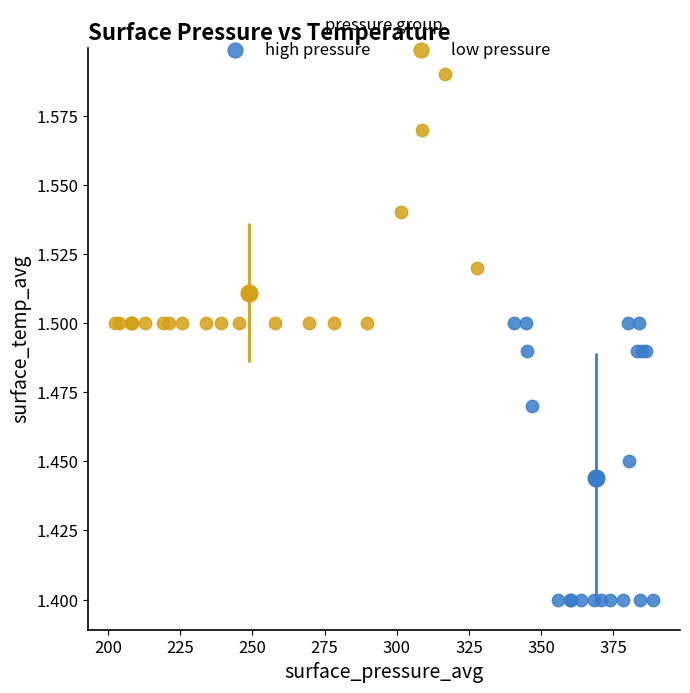

What are all the series names shown in the legend?

high pressure, low pressure